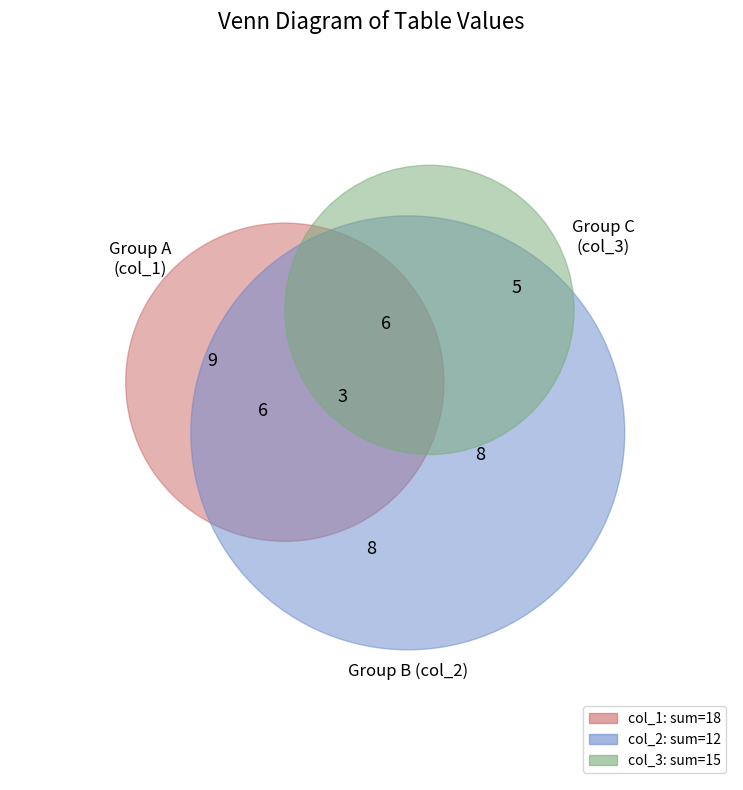

Combined, do 4 and 9 account for over 50%?

No